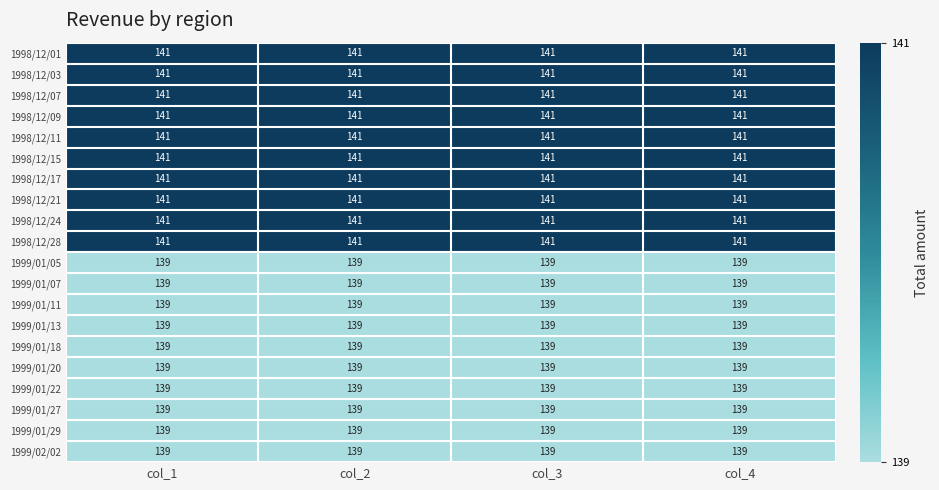

What is the spread (max minus min) of values at col_2?

2